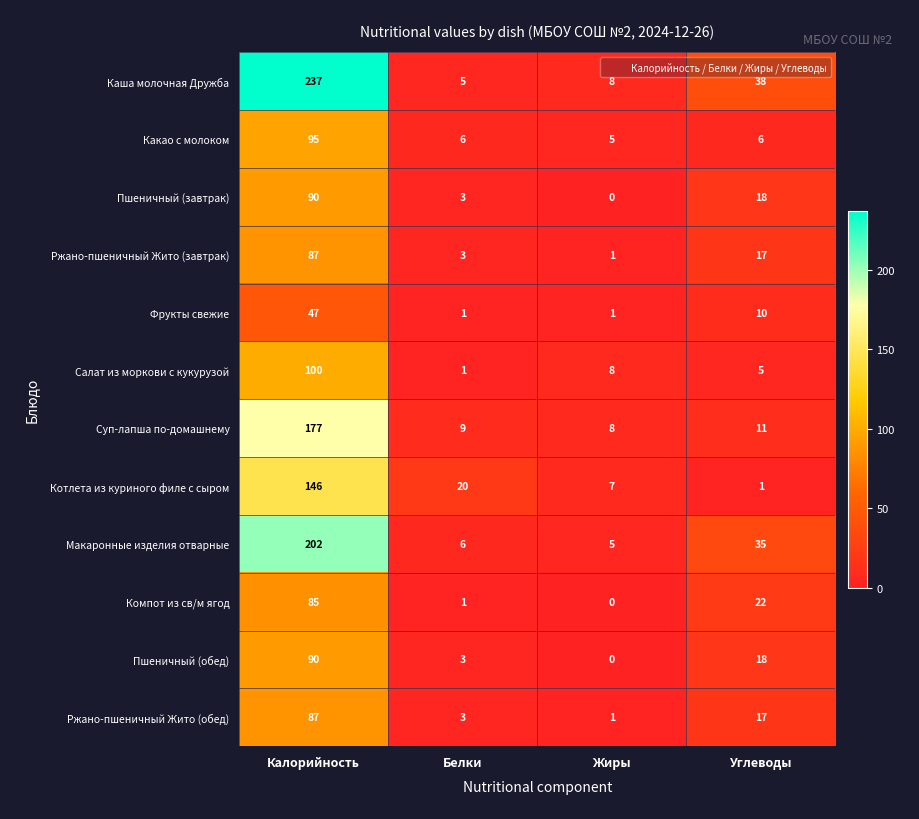

At which category is the sum across all series the highest?

Калорийность